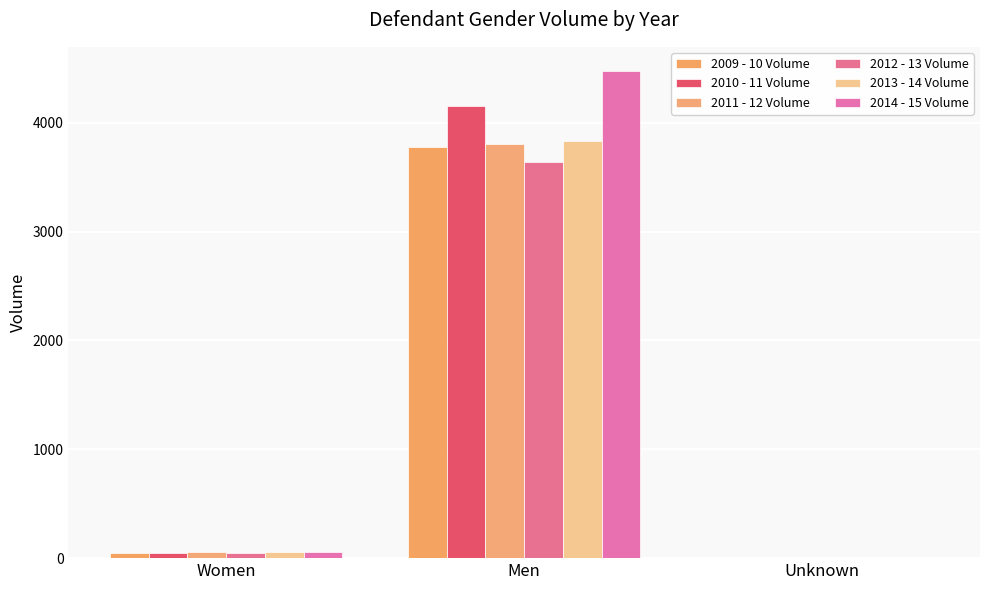

What are all the series names shown in the legend?

2009 - 10 Volume, 2010 - 11 Volume, 2011 - 12 Volume, 2012 - 13 Volume, 2013 - 14 Volume, 2014 - 15 Volume